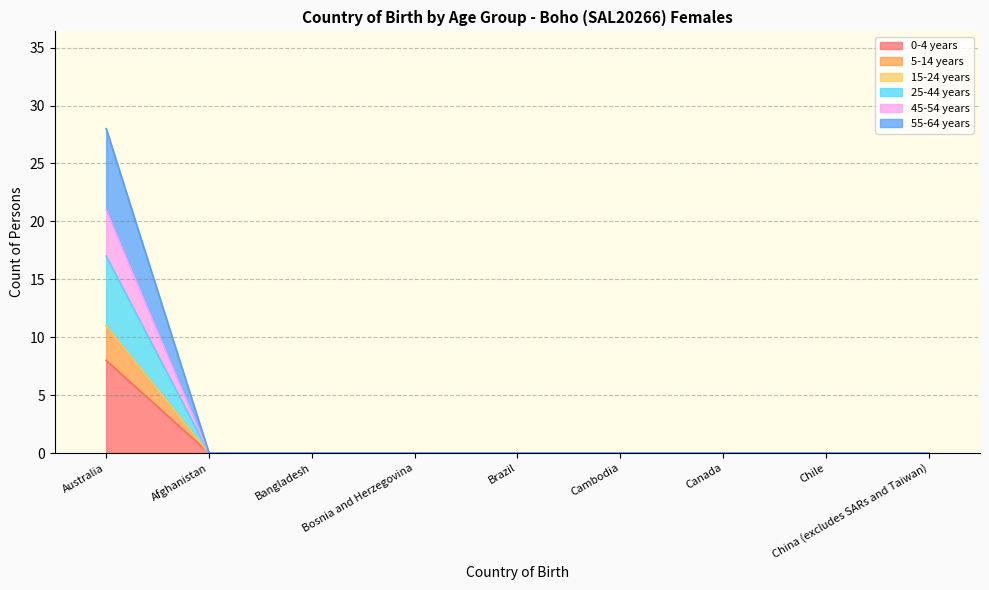

Does the chart have visible grid lines?

Yes